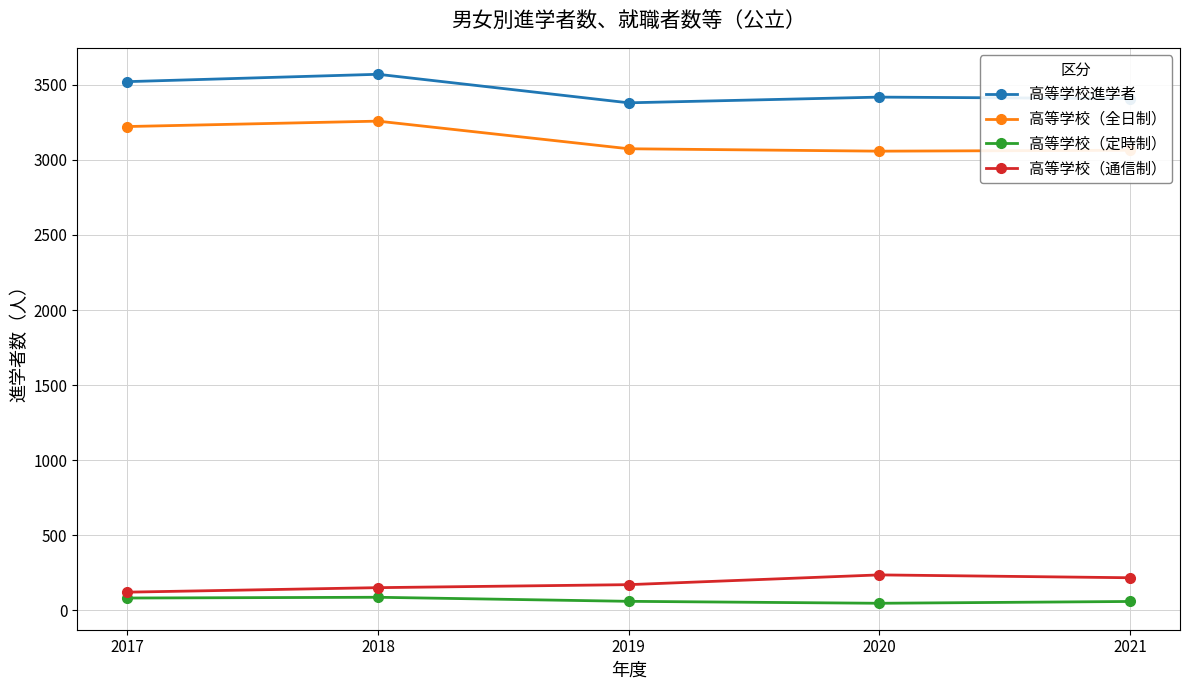

Which category has the highest value in the 高等学校進学者 series?

2018